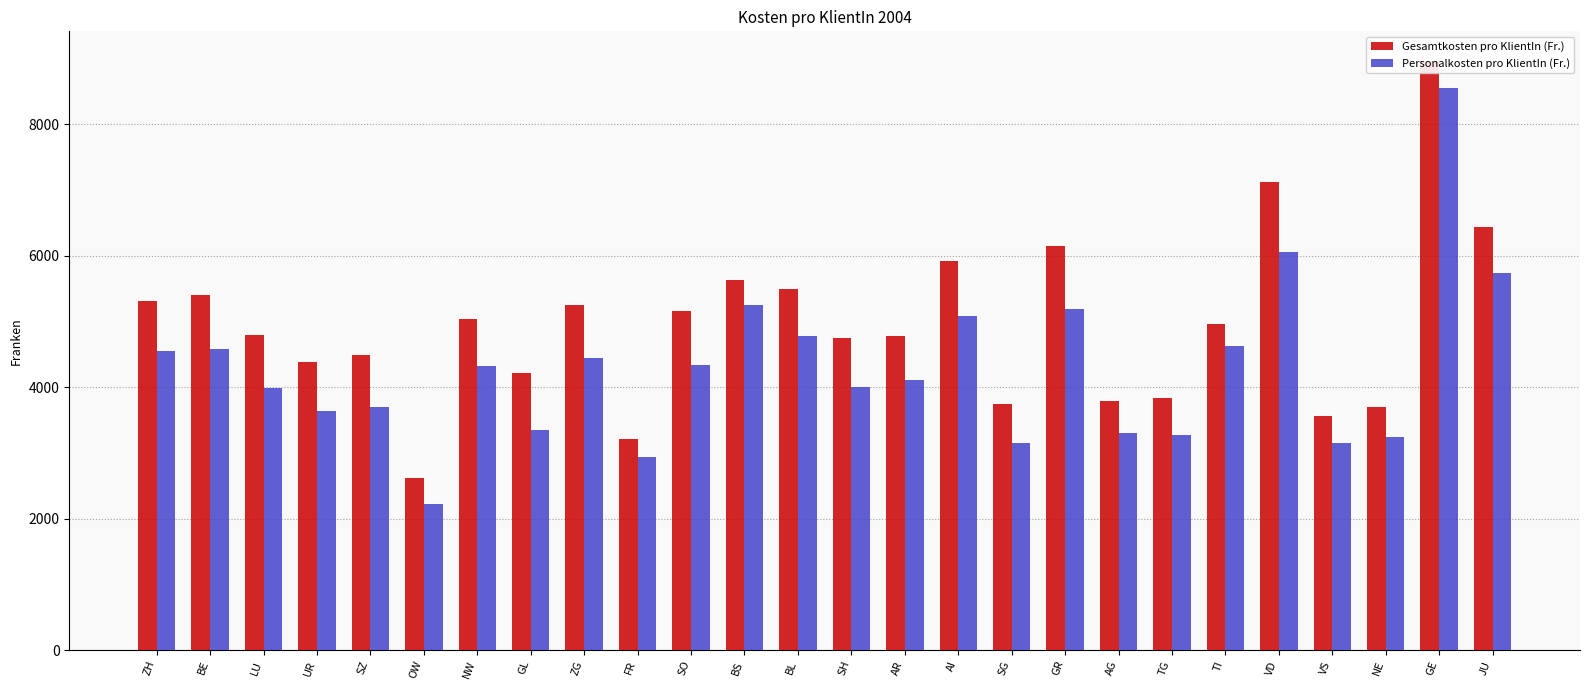

How many bars are there in each group?

2